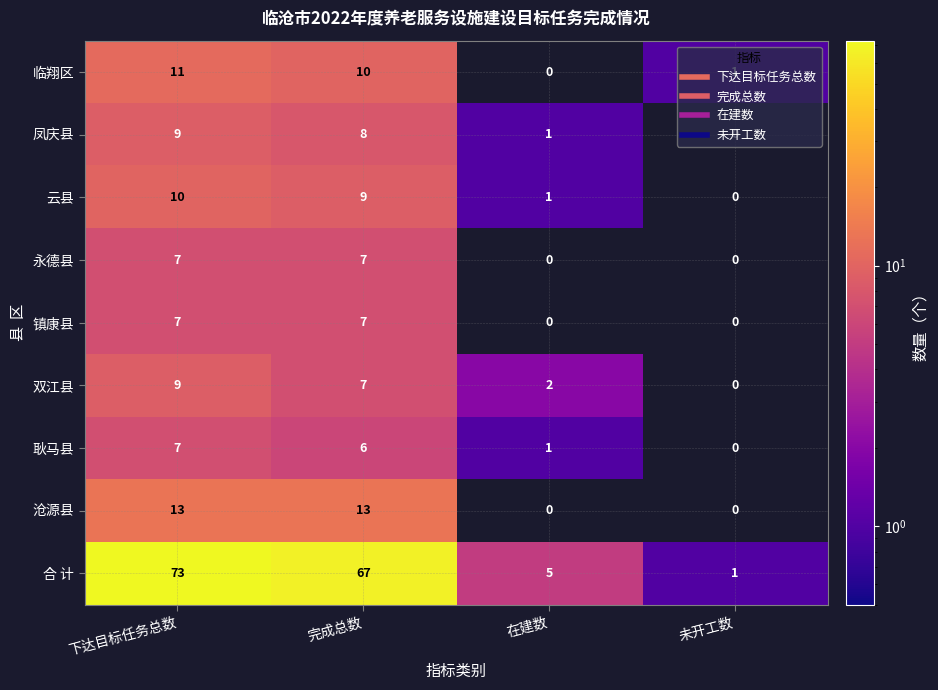

Where does the 耿马县 series first go above 6?

下达目标任务总数